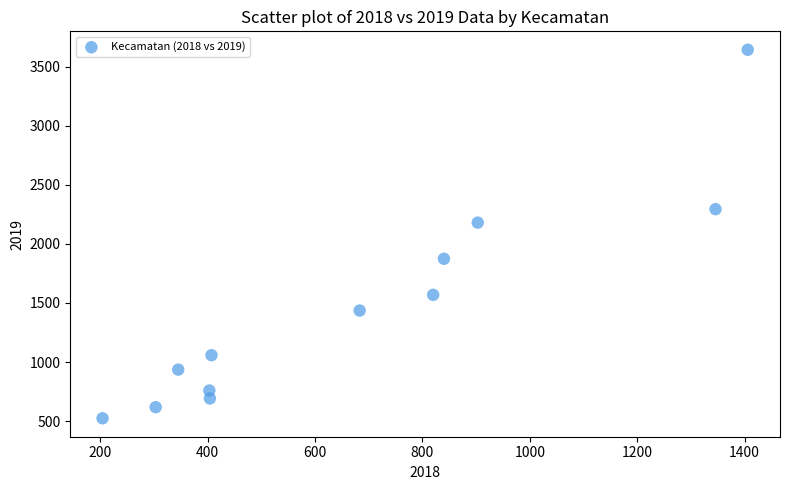

What is the range of Y values (max minus min)?

3119